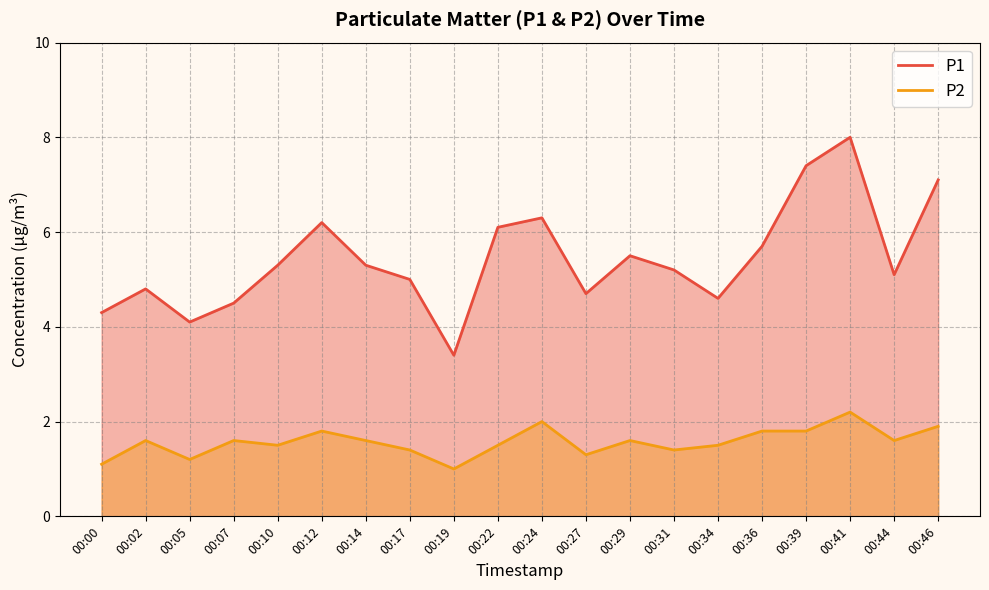

Reading left to right, list all the values displayed in this chart.

P1: 00:00=4.3	00:02=4.8	00:05=4.1	00:07=4.5	00:10=5.3	00:12=6.2	00:14=5.3	00:17=5.0	00:19=3.4	00:22=6.1	00:24=6.3	00:27=4.7	00:29=5.5	00:31=5.2	00:34=4.6	00:36=5.7	00:39=7.4	00:41=8.0	00:44=5.1	00:46=7.1
P2: 00:00=1.1	00:02=1.6	00:05=1.2	00:07=1.6	00:10=1.5	00:12=1.8	00:14=1.6	00:17=1.4	00:19=1.0	00:22=1.5	00:24=2.0	00:27=1.3	00:29=1.6	00:31=1.4	00:34=1.5	00:36=1.8	00:39=1.8	00:41=2.2	00:44=1.6	00:46=1.9